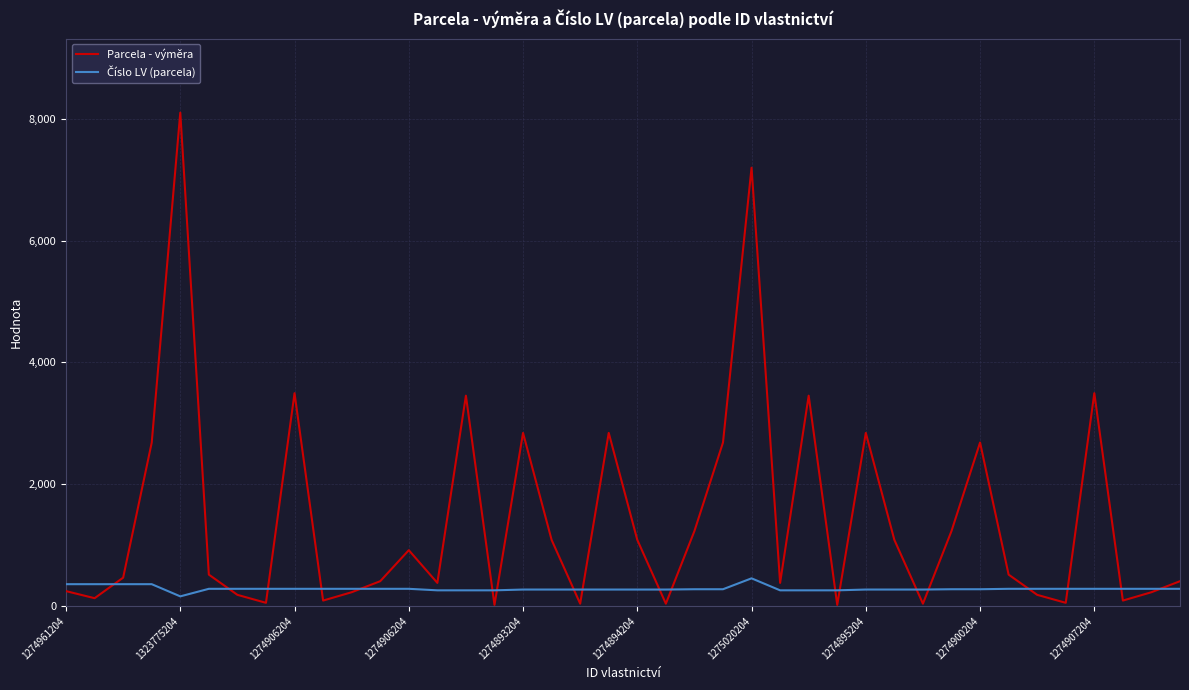

Which series has the largest total across all categories?

Parcela - výměra